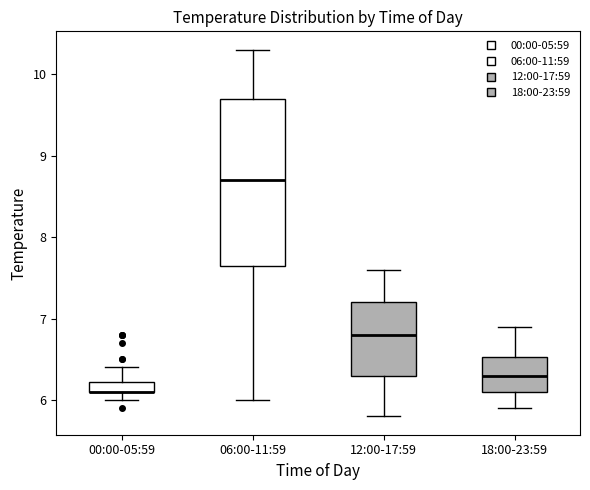

Which box is the tallest, from its lower edge to its upper edge?

06:00-11:59